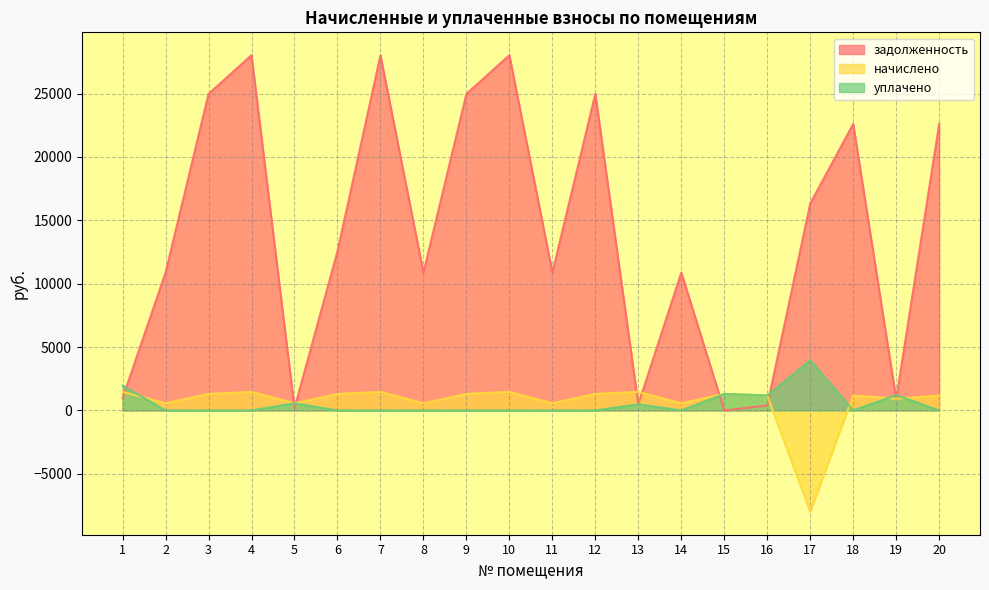

What is the value of the задолженность point at the 16th from the left?

394.6